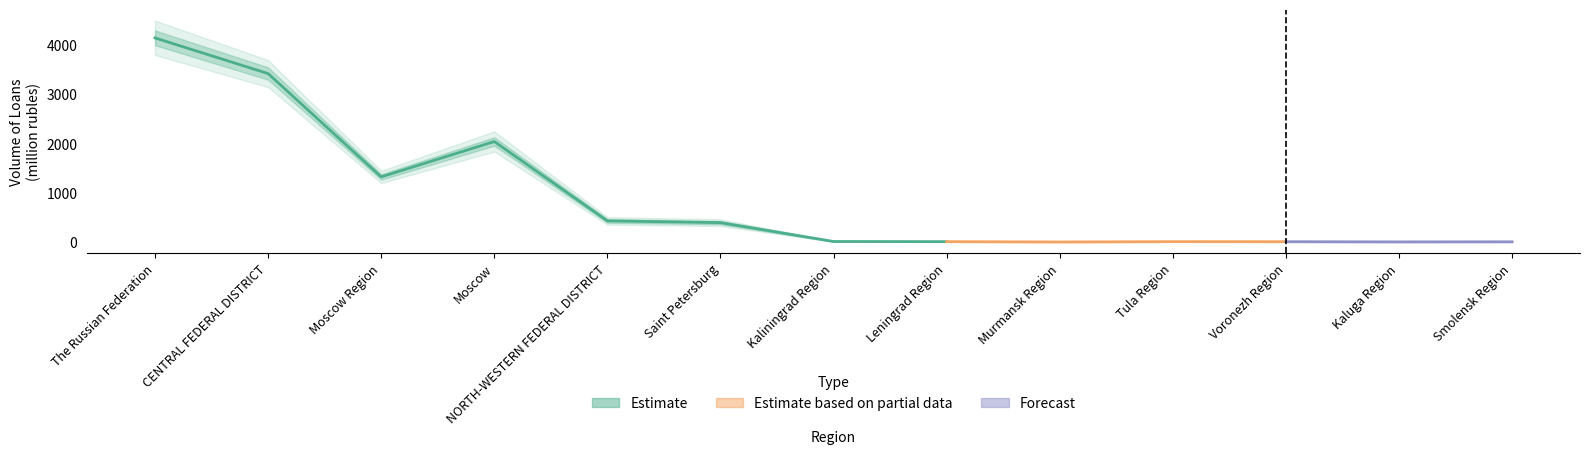

Which category has the lowest value in the Total Loan Volume (mln rub) series?

Murmansk Region